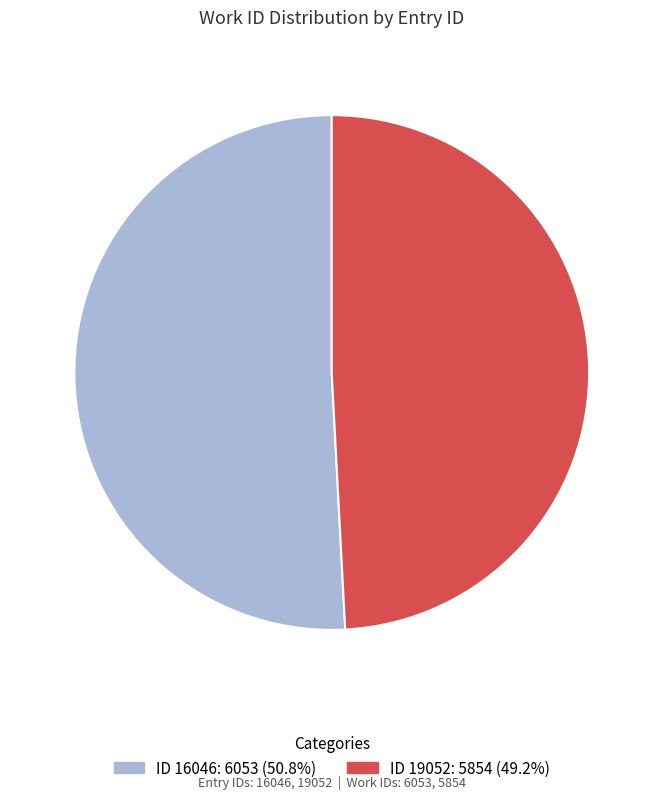

Does any single category account for the majority?

Yes